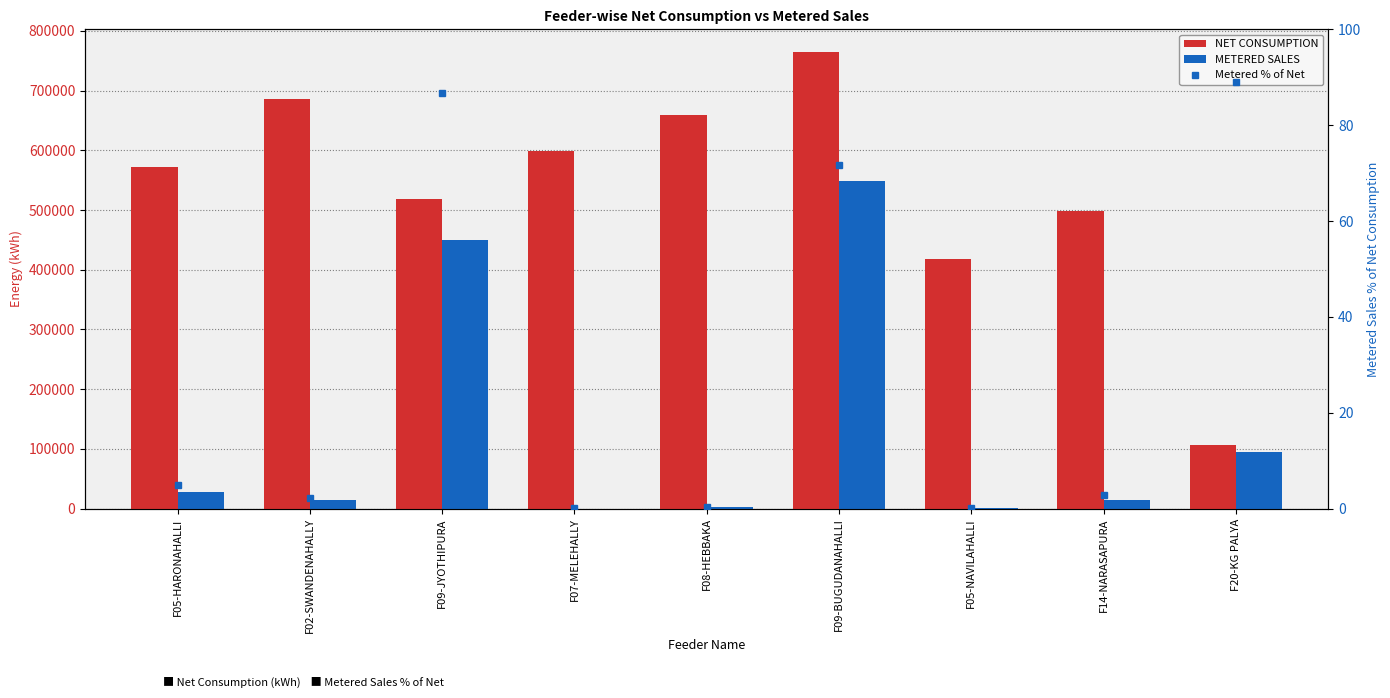

What is the label of the 3rd bar from the left?

F09-JYOTHIPURA